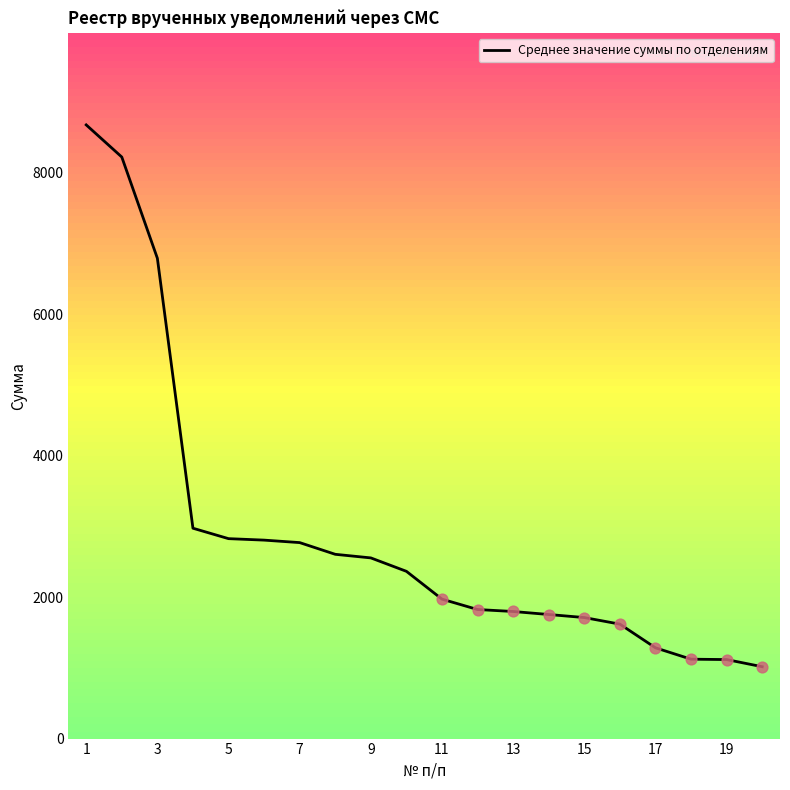

What is the minimum value shown in the chart?

1016.3